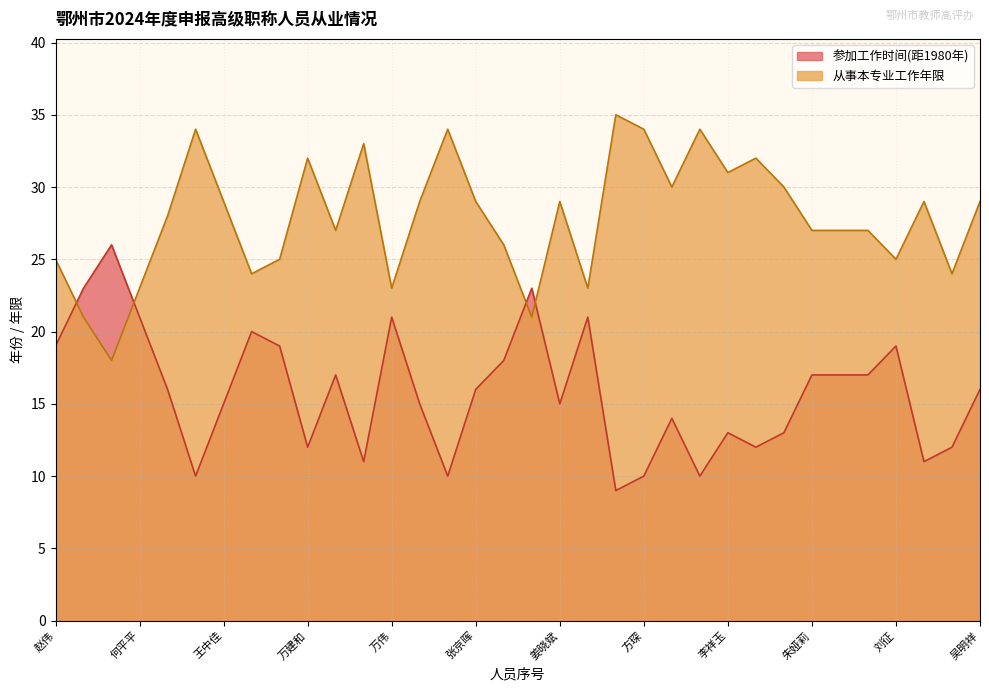

What is the average value of the 从事本专业工作年限 series?

28